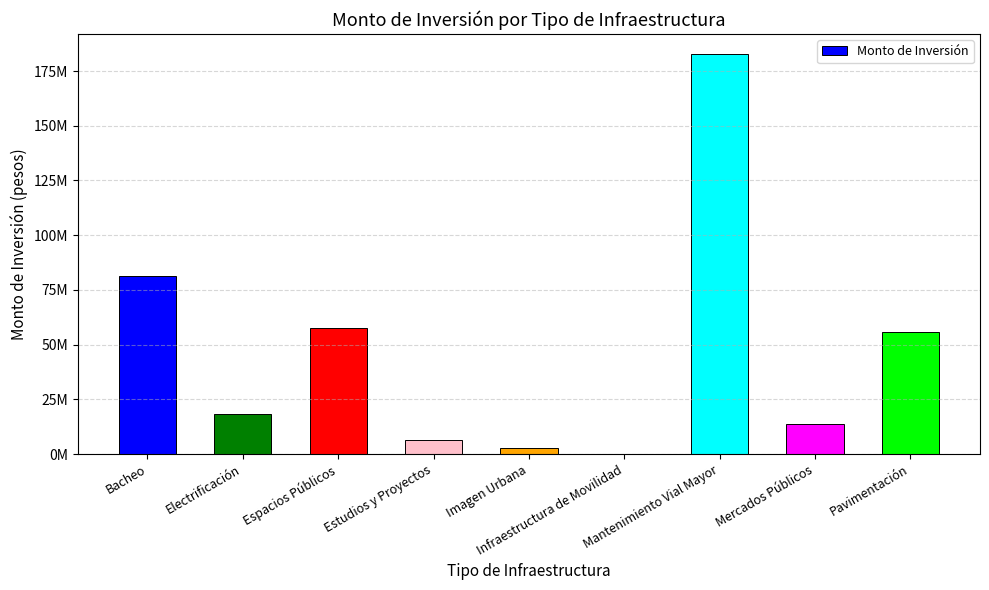

Are the bars horizontal?

No